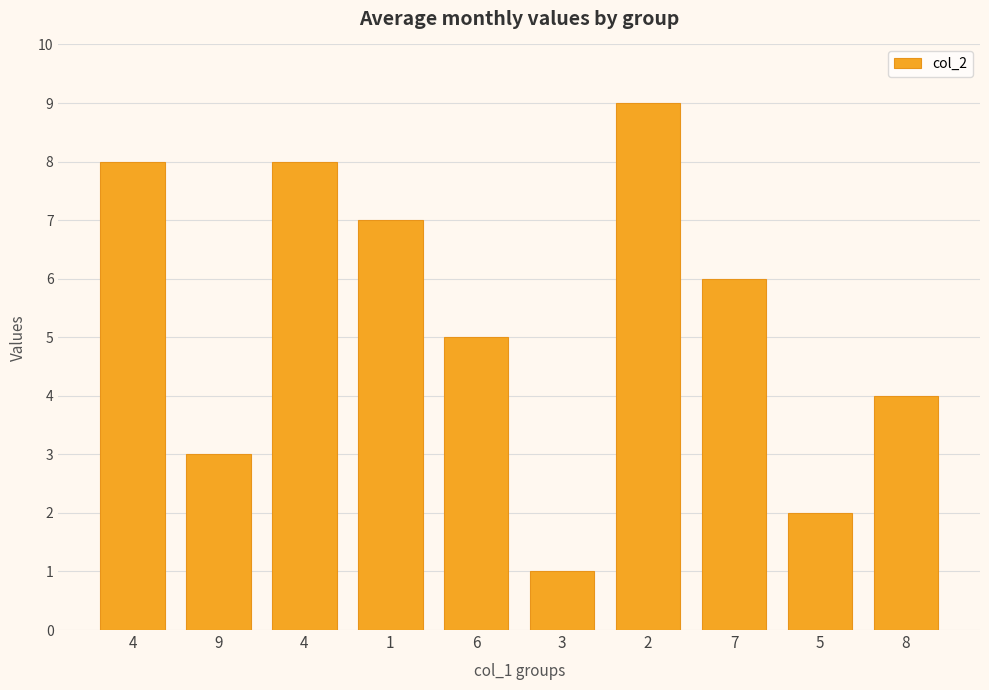

At which label does the data first exceed 6?

4